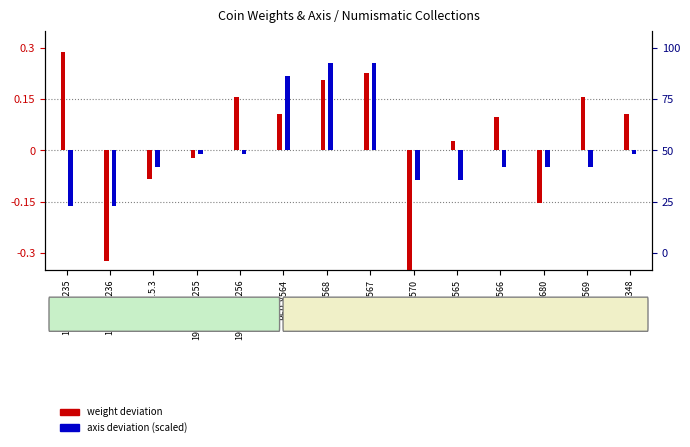

Are the bars grouped side by side (vs. stacked)?

Yes